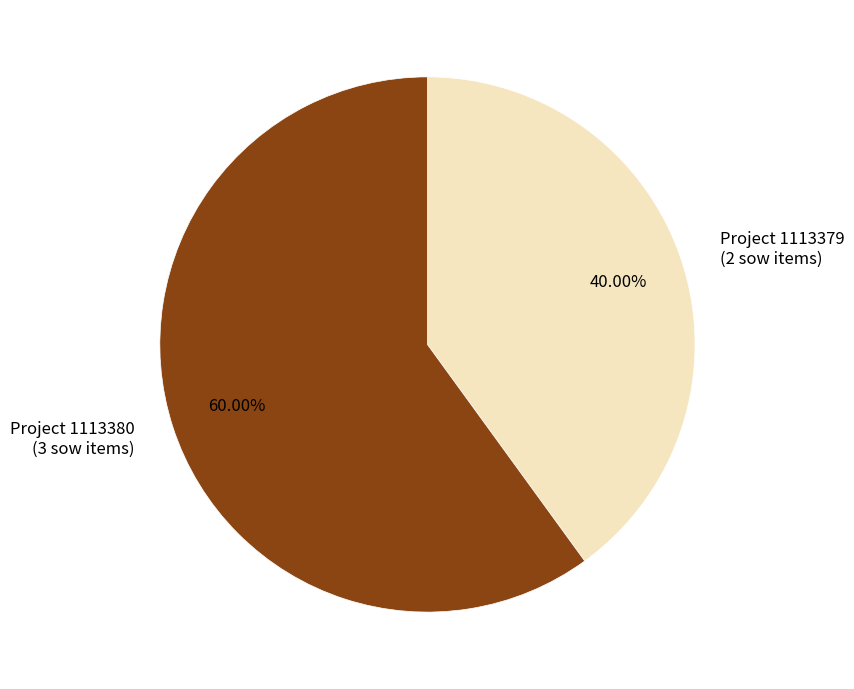

Does any single category account for the majority?

Yes